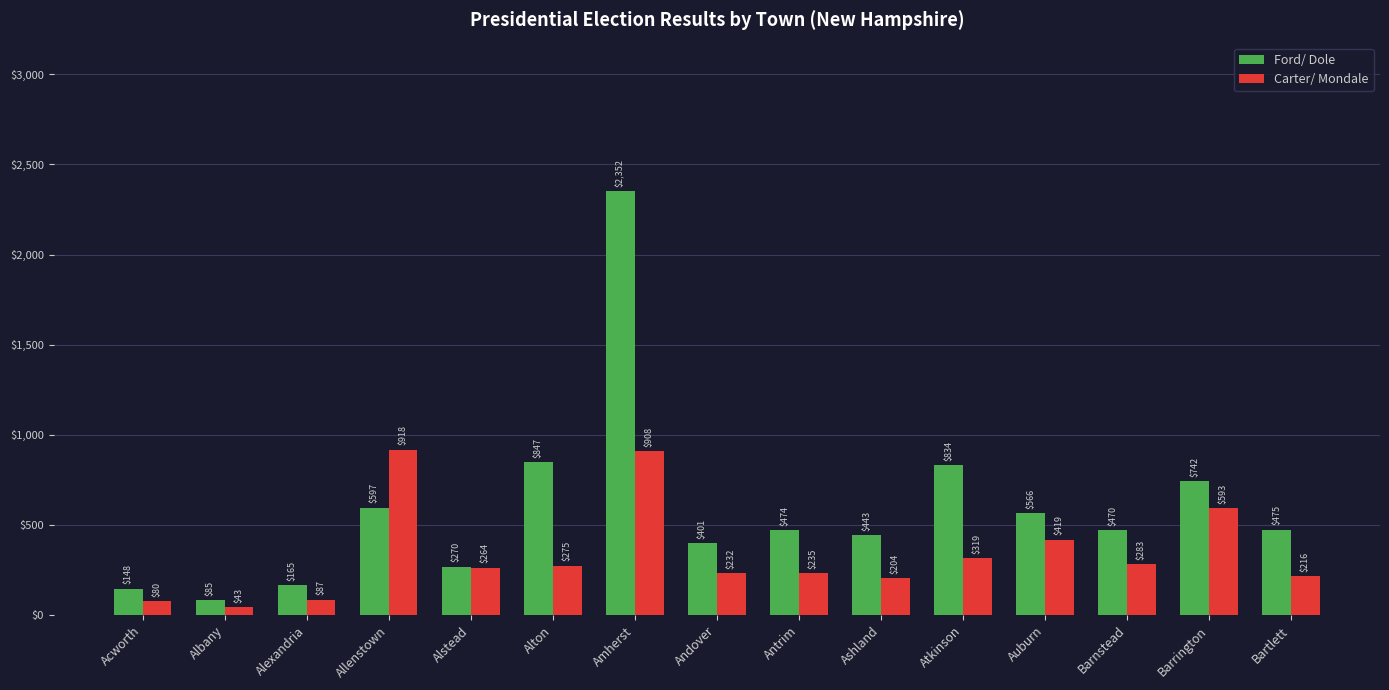

Reading left to right, list all the values displayed in this chart.

Ford/ Dole: Acworth=148	Albany=85	Alexandria=165	Allenstown=597	Alstead=270	Alton=847	Amherst=2352	Andover=401	Antrim=474	Ashland=443	Atkinson=834	Auburn=566	Barnstead=470	Barrington=742	Bartlett=475
Carter/ Mondale: Acworth=80	Albany=43	Alexandria=87	Allenstown=918	Alstead=264	Alton=275	Amherst=908	Andover=232	Antrim=235	Ashland=204	Atkinson=319	Auburn=419	Barnstead=283	Barrington=593	Bartlett=216